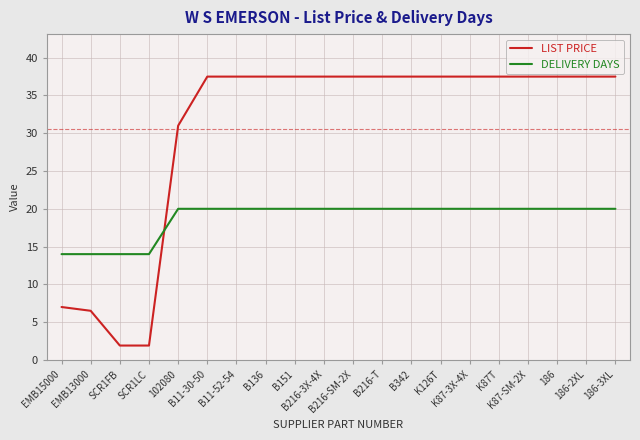

What is the difference between the maximum and minimum values in the LIST PRICE series?

35.6